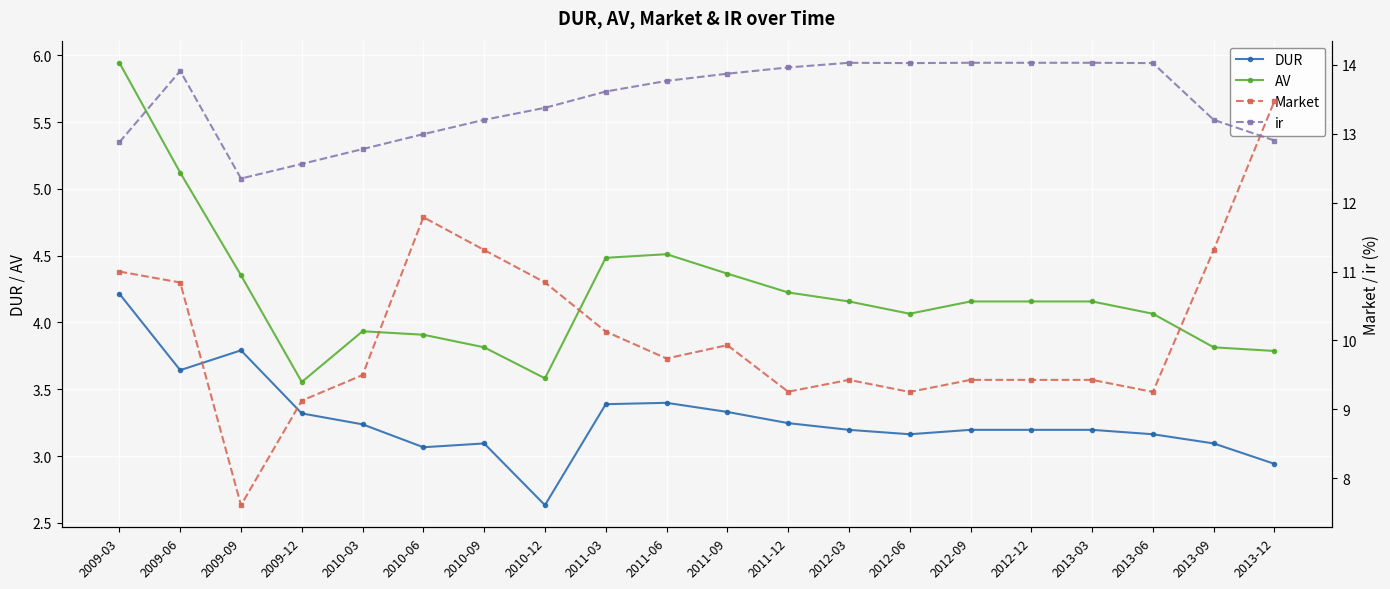

List the series in order of their peak value, highest first.

ir, Market, AV, DUR